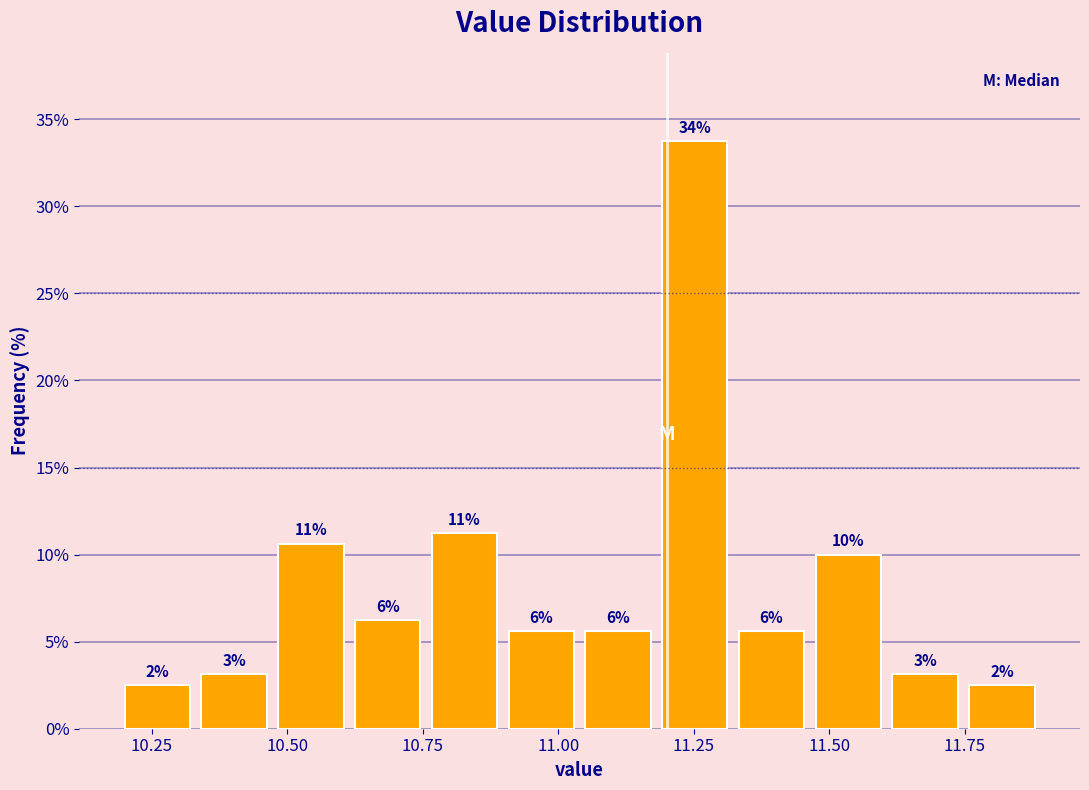

Read against the x-axis, roughly where is the centre of the tallest bar?

11.25